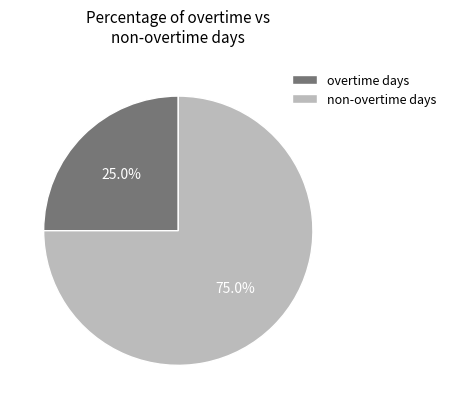

To the nearest percent, what is the average slice percentage?

50%